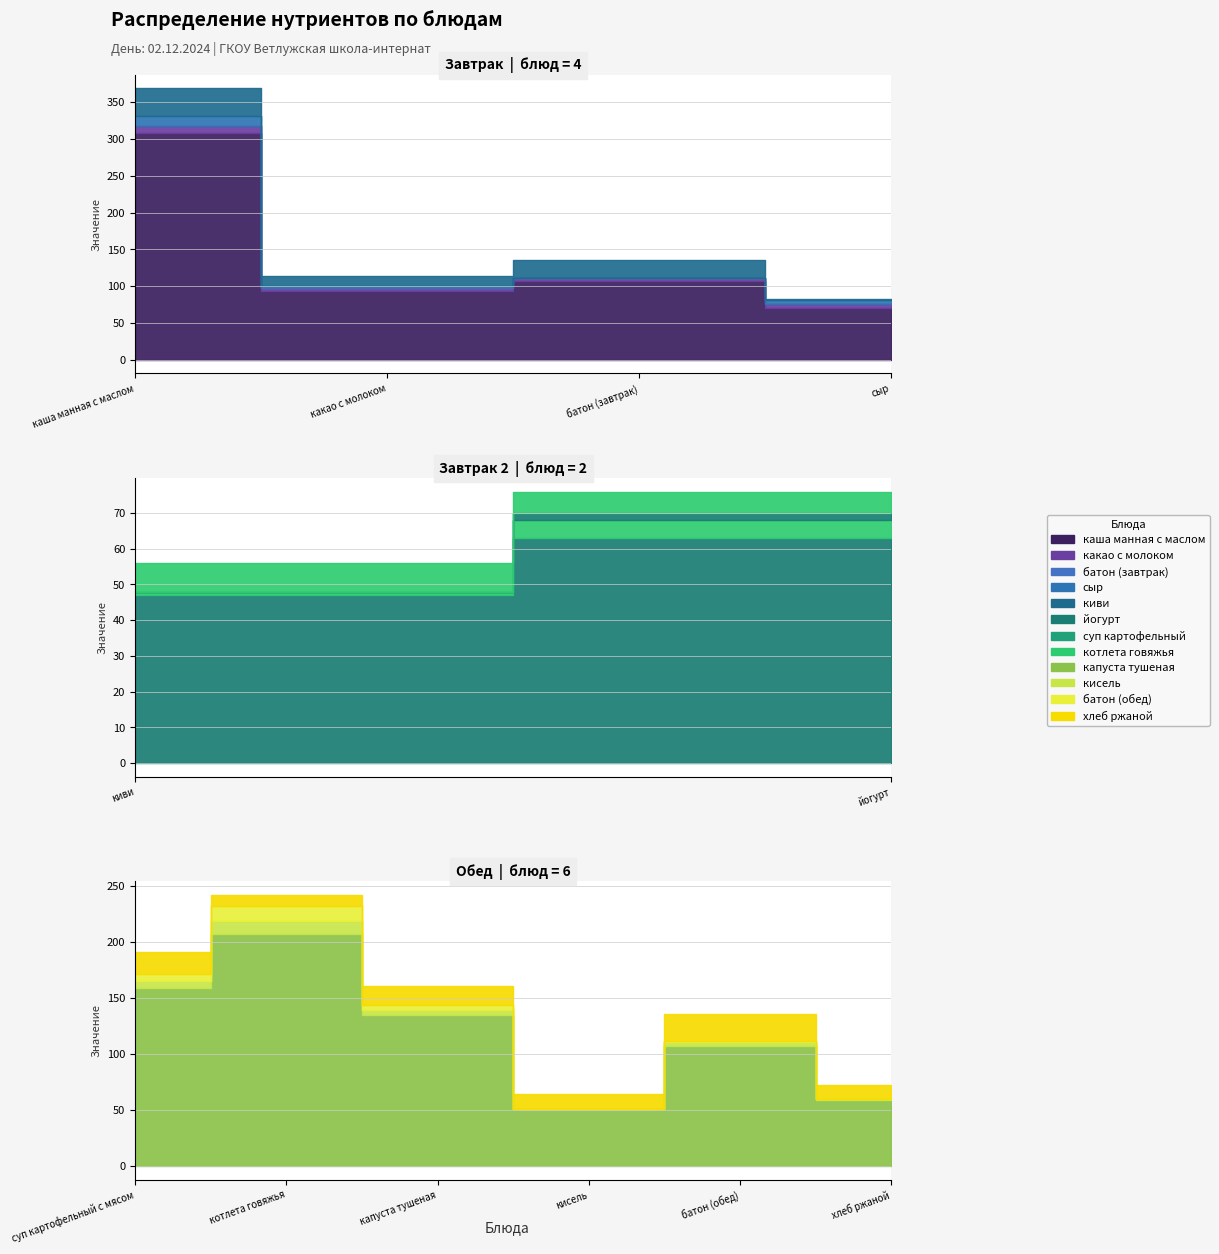

What is the approximate value of Калорийность at киви?

47.0